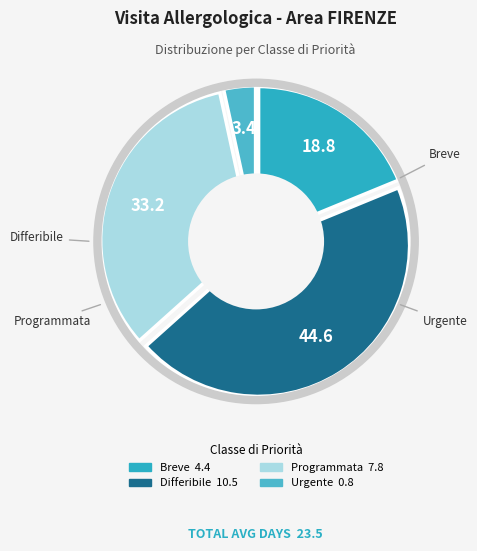

Does Urgente represent more than half of the total?

No